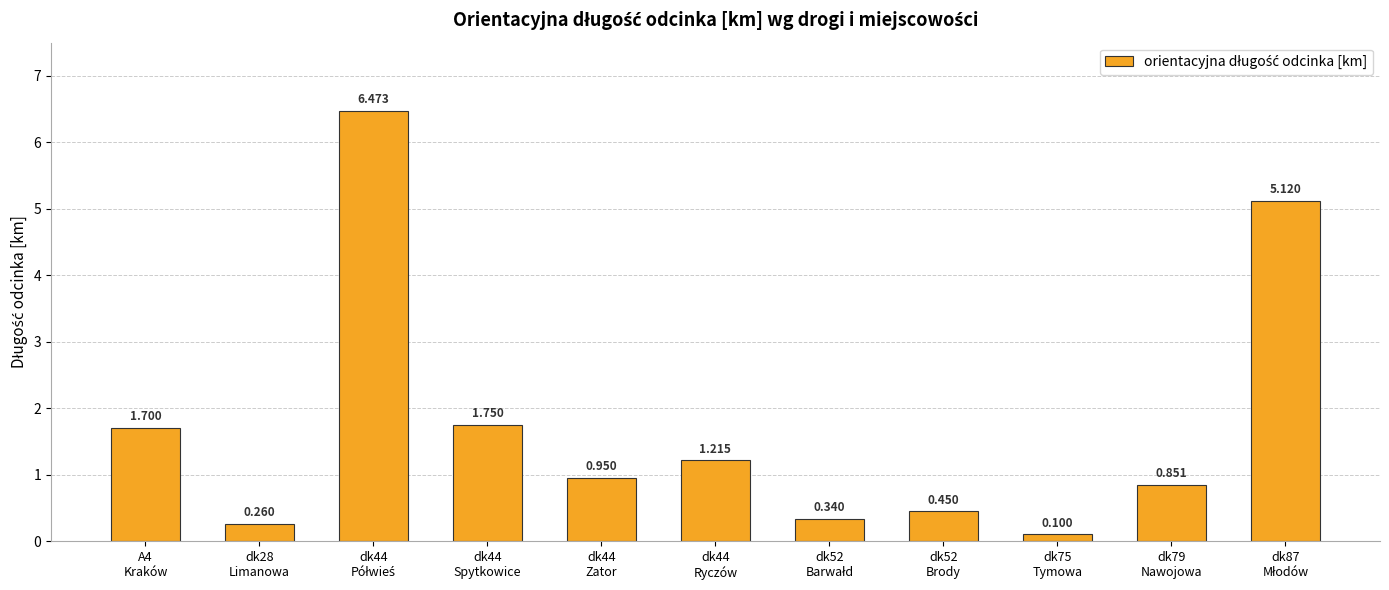

What is the change in value from dk44
Zator to dk52
Brody?

-0.5